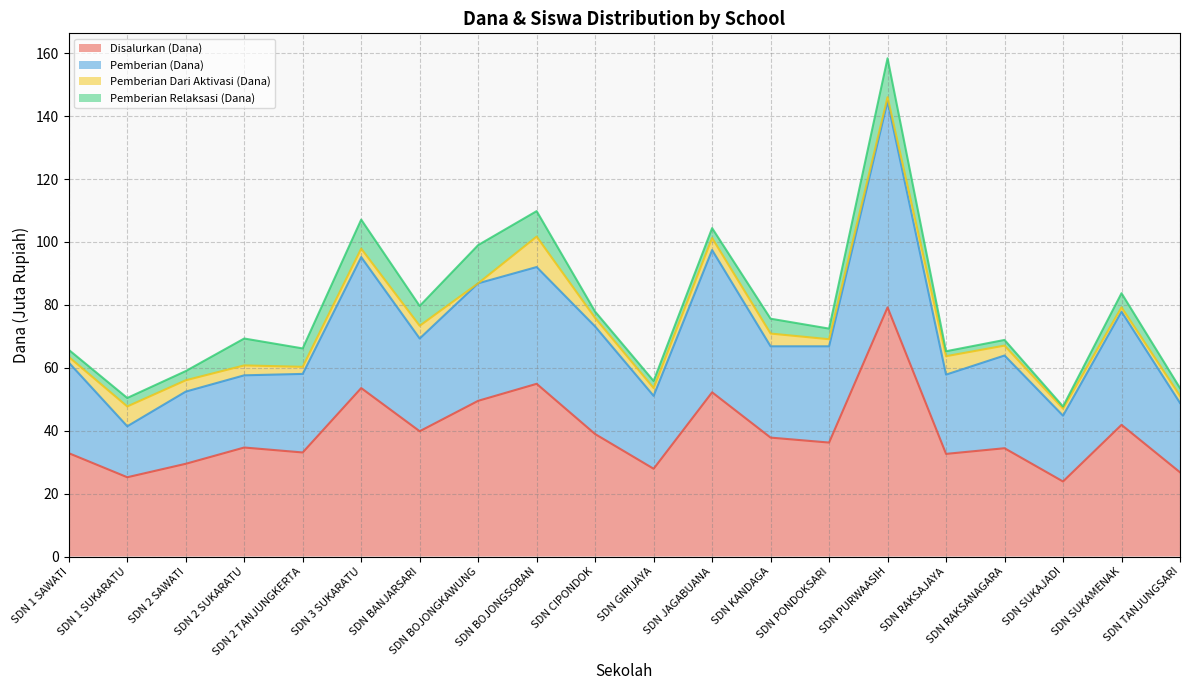

What is the minimum value for Disalurkan (Dana)?

23.9